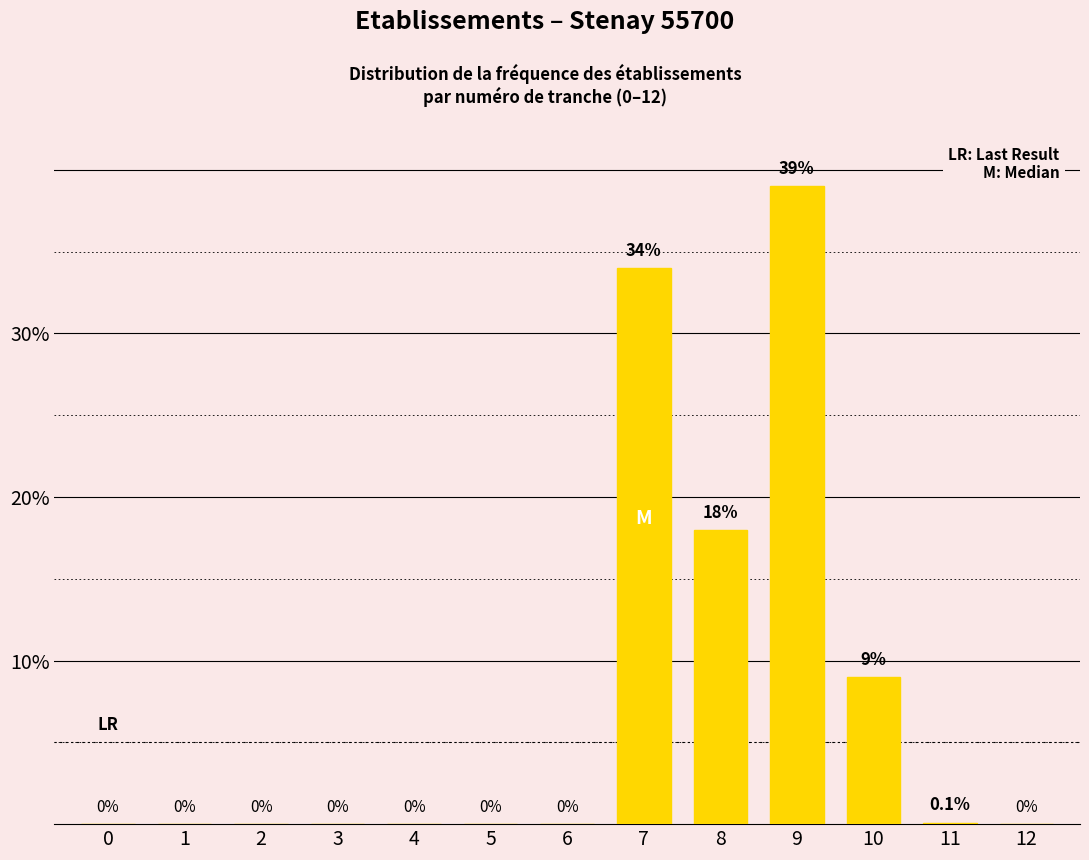

Reading left to right, list all the values displayed in this chart.

0=0.0	1=0.0	2=0.0	3=0.0	4=0.0	5=0.0	6=0.0	7=34.0	8=18.0	9=39.0	10=9.0	11=0.1	12=0.0